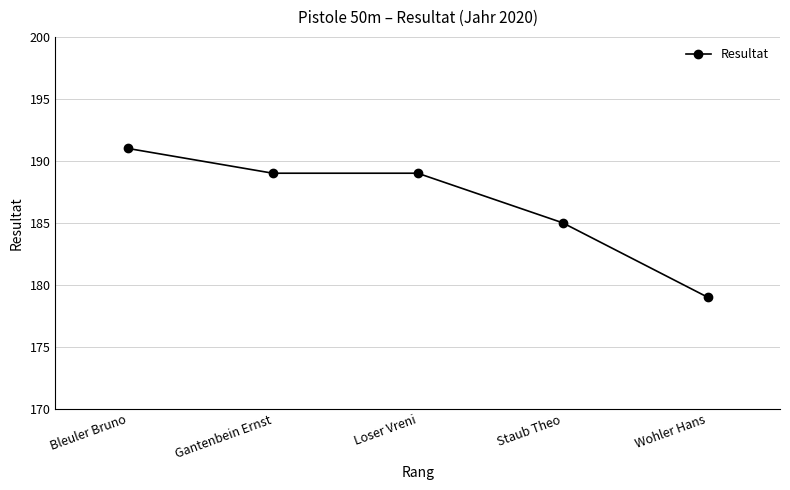

Reading left to right, what are all the values shown in this chart?

Bleuler Bruno=191	Gantenbein Ernst=189	Loser Vreni=189	Staub Theo=185	Wohler Hans=179